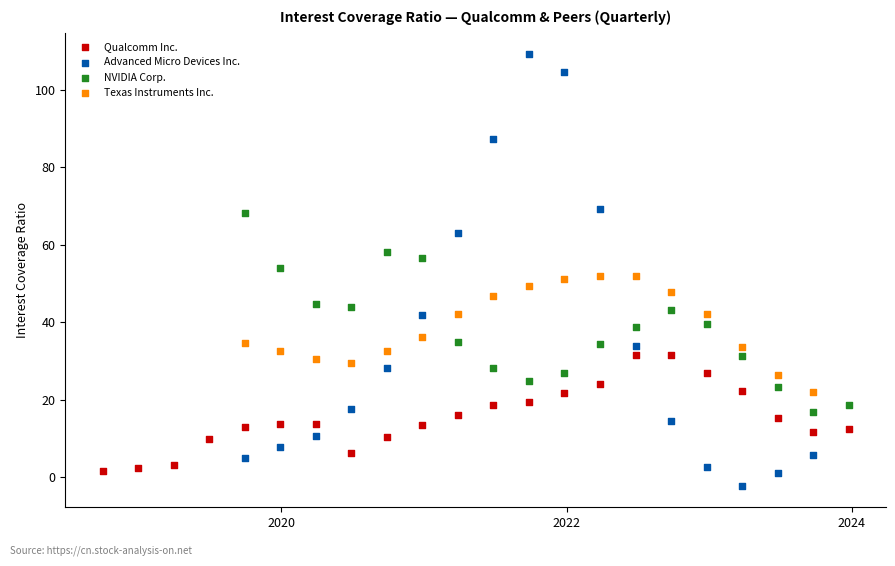

Which series reaches the maximum Y coordinate?

Advanced Micro Devices Inc.